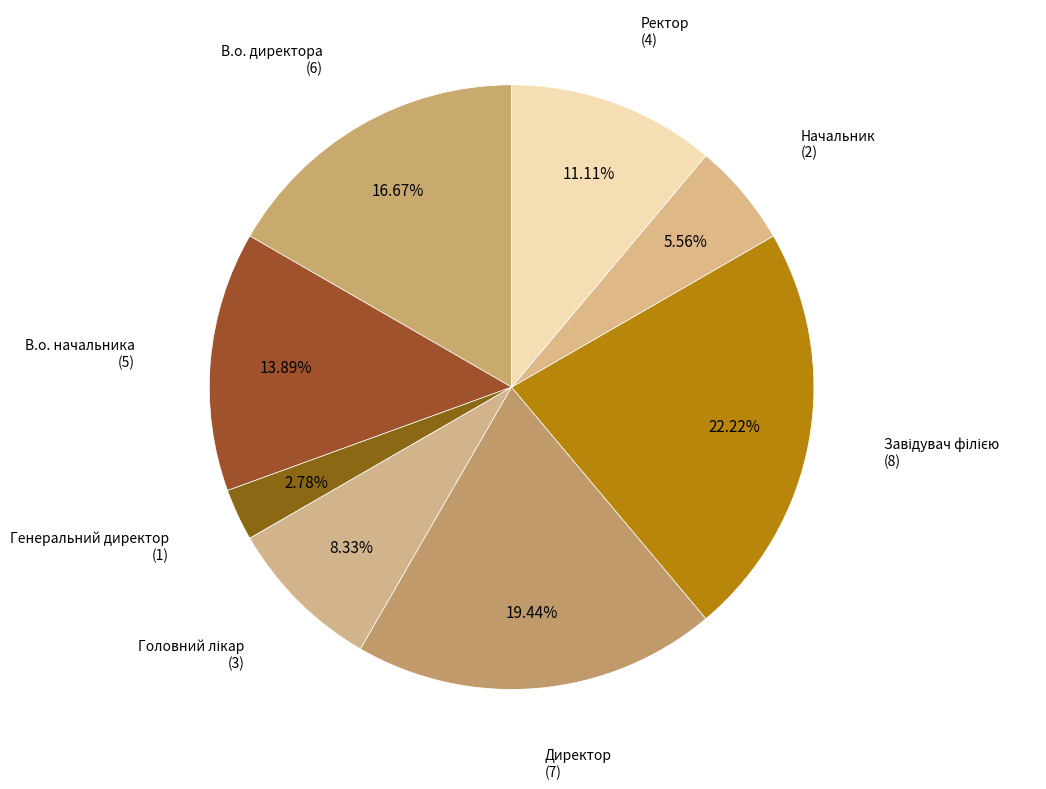

To the nearest percent, what is the difference between the largest and smallest slice percentages?

19%